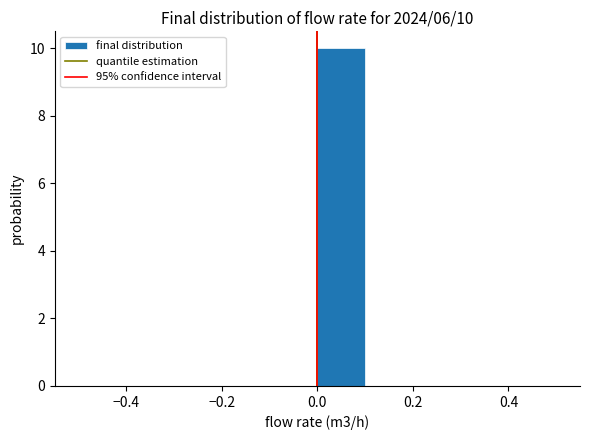

Which range on the x-axis has the tallest bar?

0.0 to 0.1